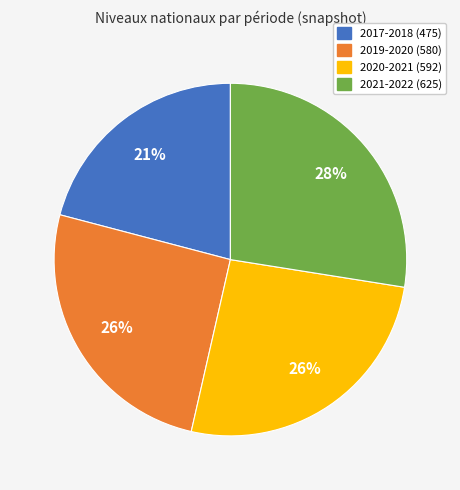

What percentage is the 2019-2020 (580) slice, to the nearest percent?

26%